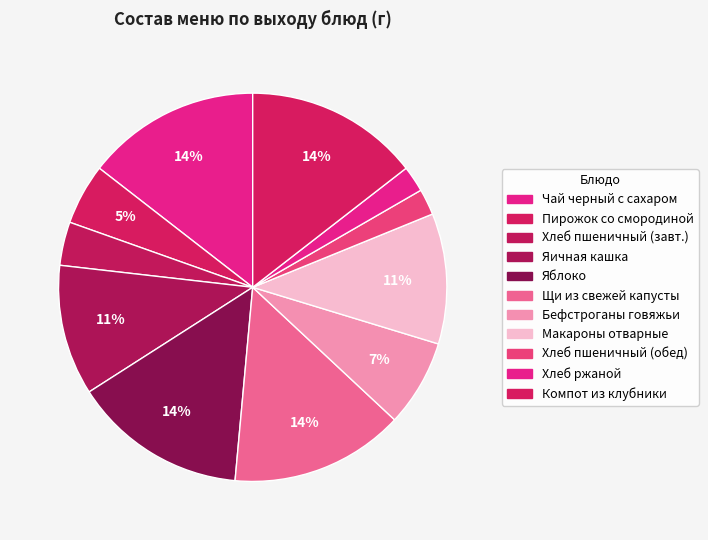

How many slices are in this pie chart?

11